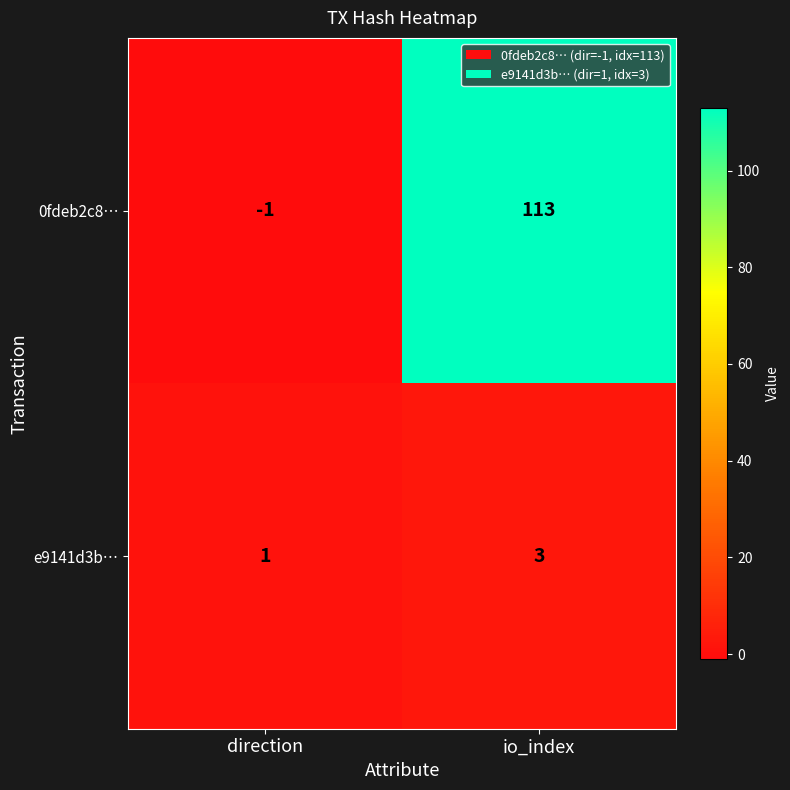

How many negative values does the 0fdeb2c8… series have?

1